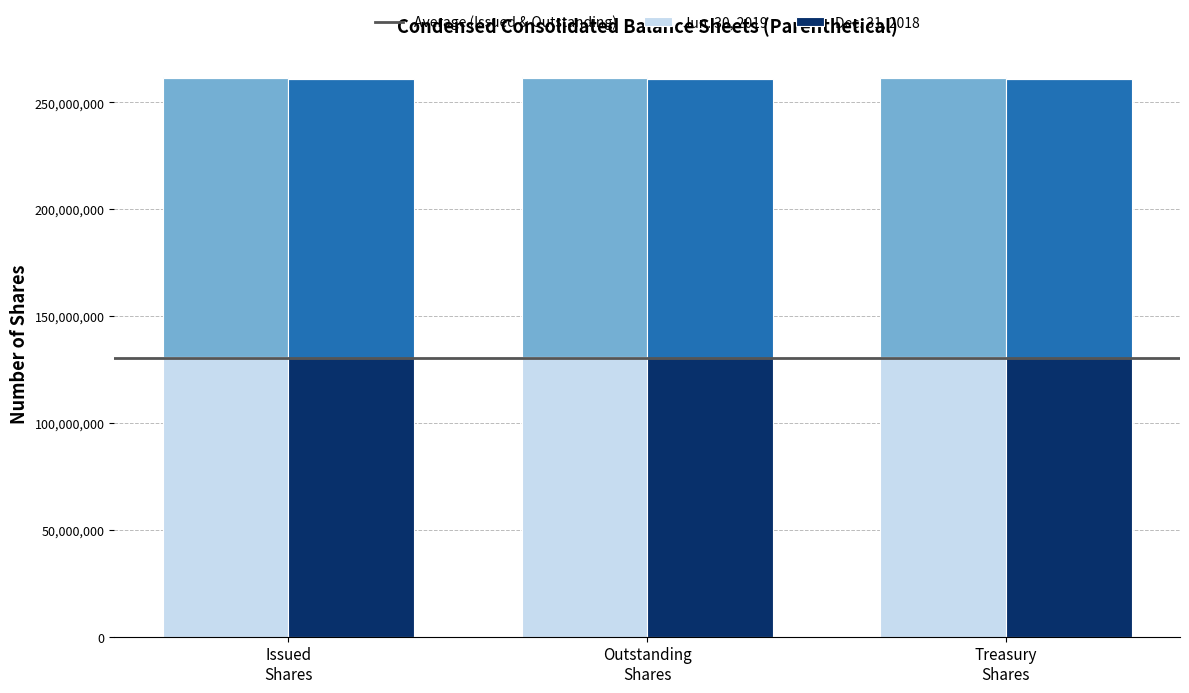

Reading right to left, list all the values displayed in this chart.

Jun. 30, 2019: Treasury shares, at cost (in shares)=557374	Ordinary shares, outstanding (in shares)=130327895	Ordinary shares, issued (in shares)=130885269
Dec. 31, 2018: Treasury shares, at cost (in shares)=54608	Ordinary shares, outstanding (in shares)=130440126	Ordinary shares, issued (in shares)=130494734